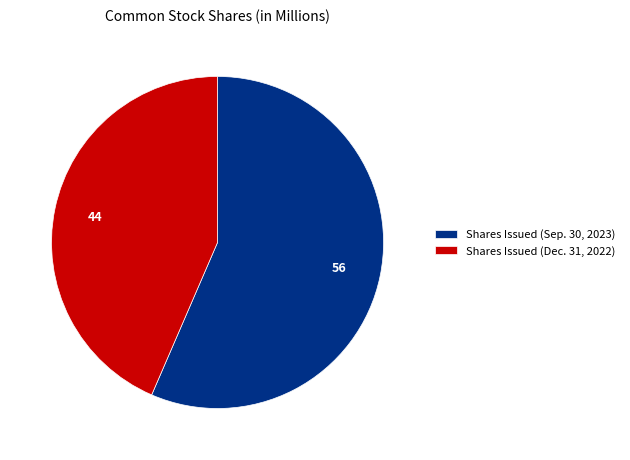

How many slices are in this pie chart?

2